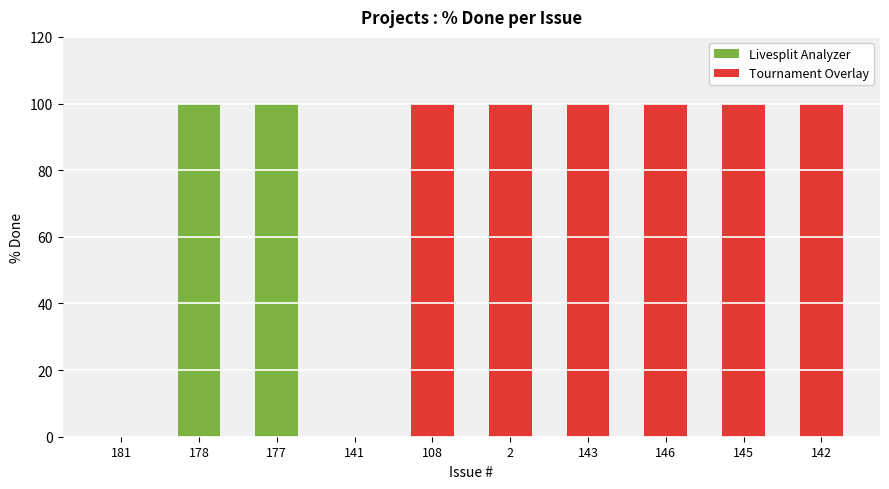

Rank the categories by value from highest to lowest.

178, 177, 108, 2, 143, 146, 145, 142, 181, 141